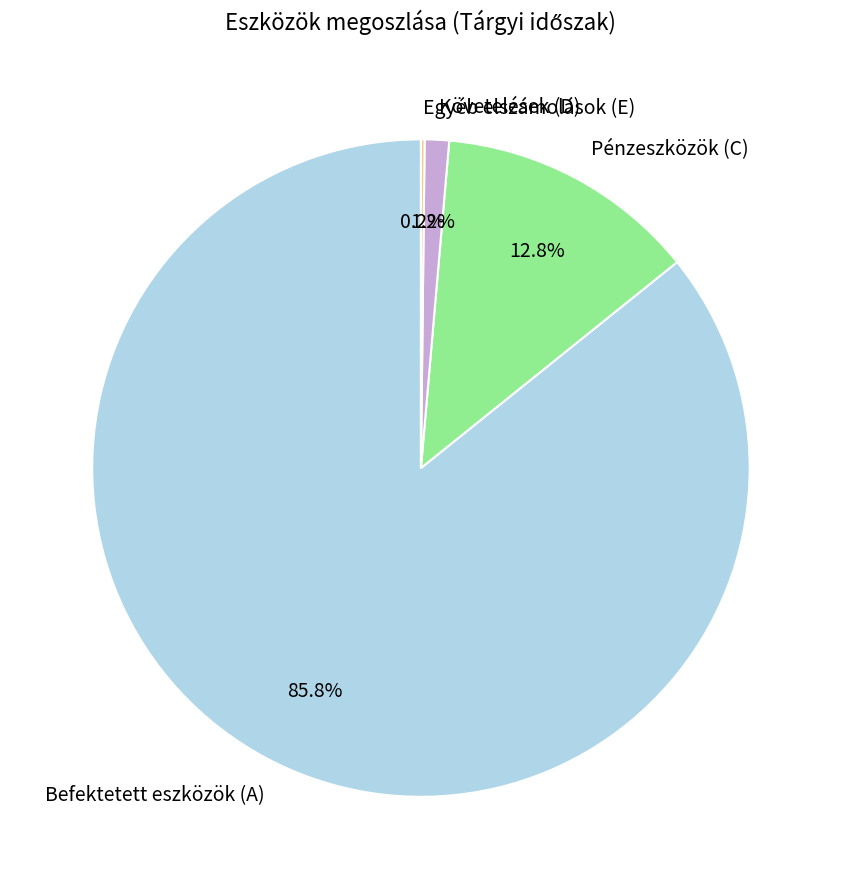

What percentage is the Pénzeszközök (C) slice, to the nearest percent?

13%